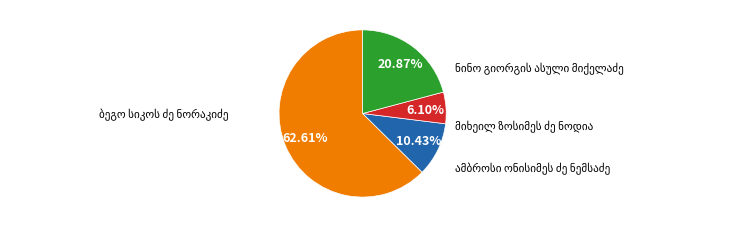

What portion of the pie excludes მიხეილ ზოსიმეს ძე ნოდია?

93.9%